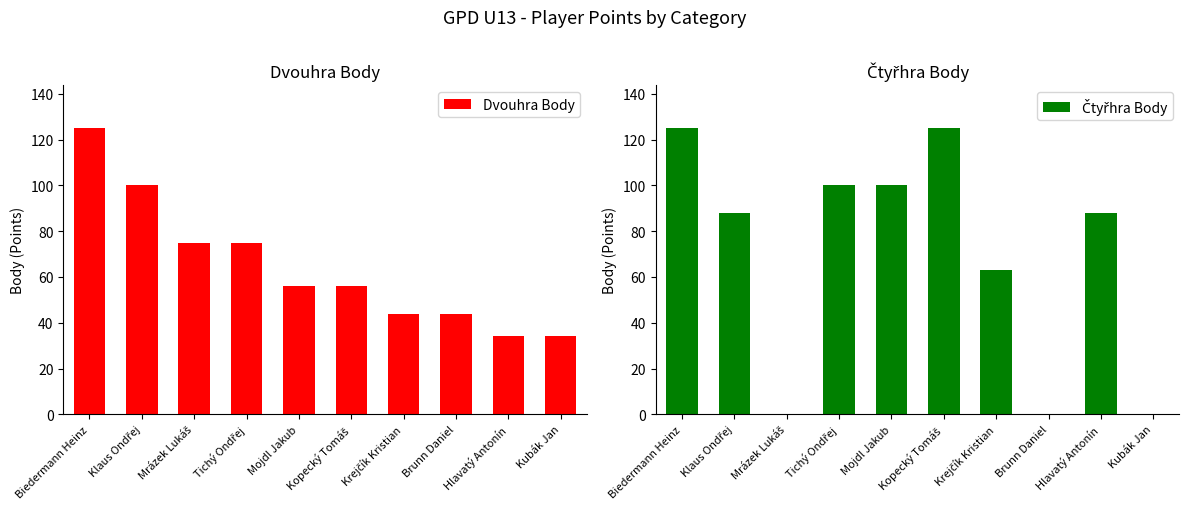

The value of Dvouhra Body at Hlavatý Antonín is 23. True or false?

False